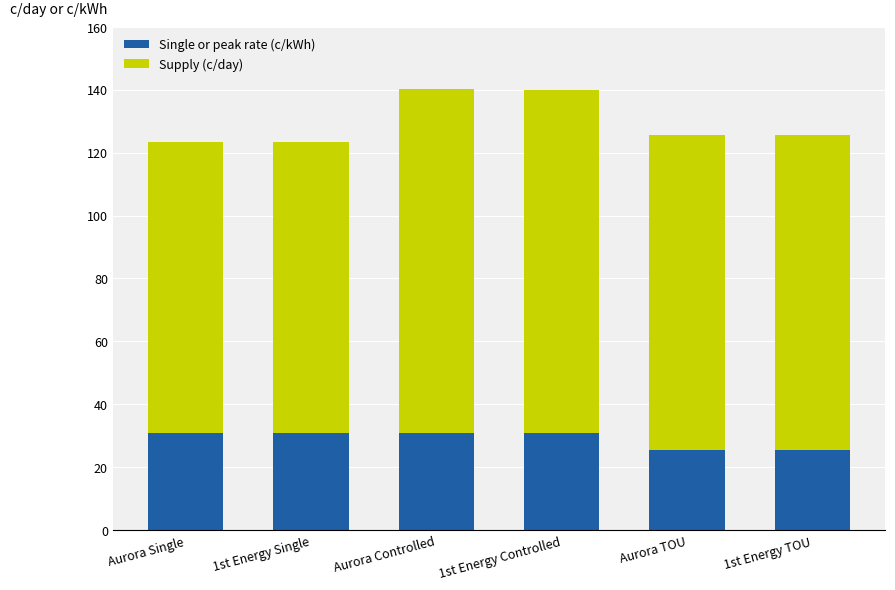

The value of Single or peak rate (c/kWh) at 1st Energy Single is 30.8. True or false?

True